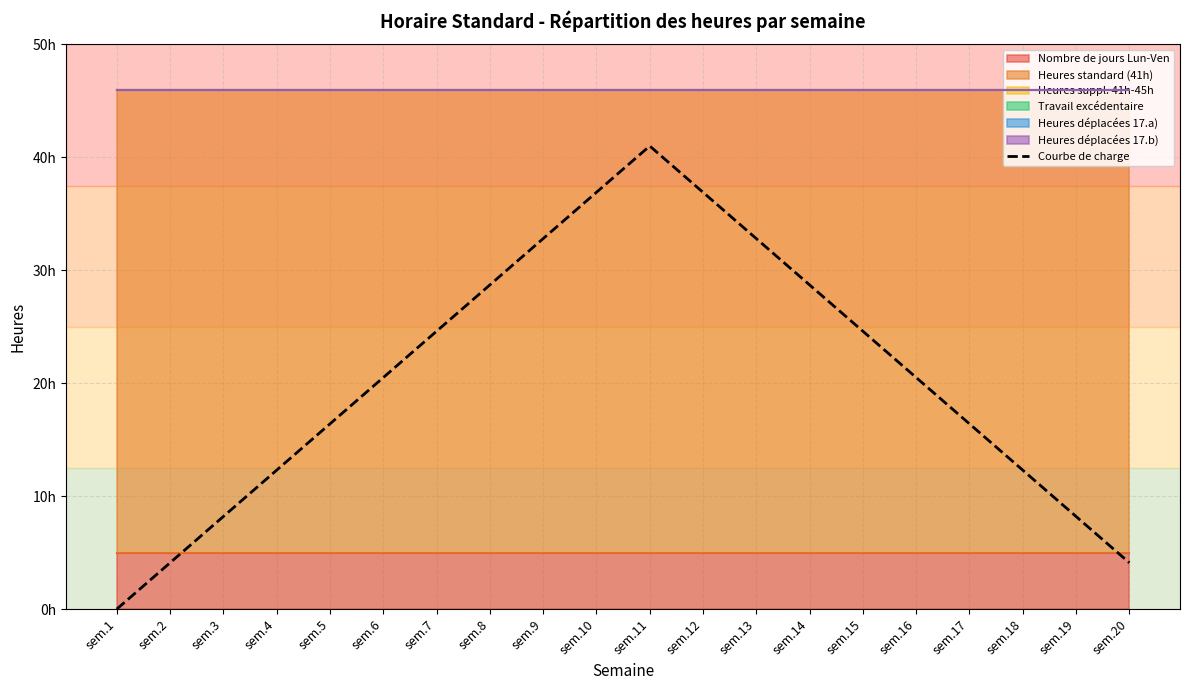

The chart shows a value of 2.0 at sem.20. True or false?

False